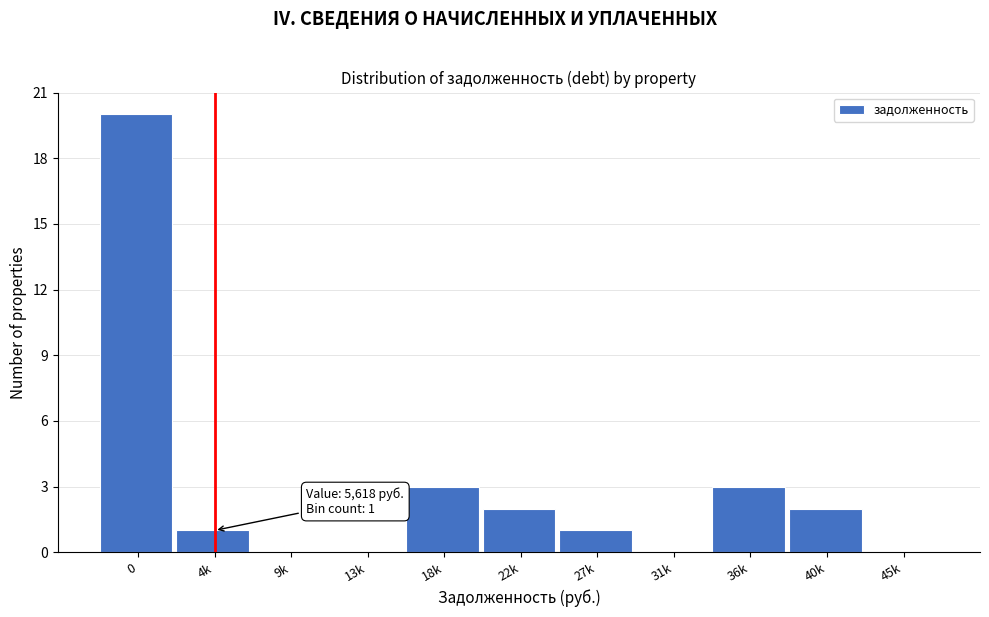

Reading right to left, extract all data points from this chart.

45k=0	40k=2	36k=3	31k=0	27k=1	22k=2	18k=3	13k=0	9k=0	4k=1	0=20